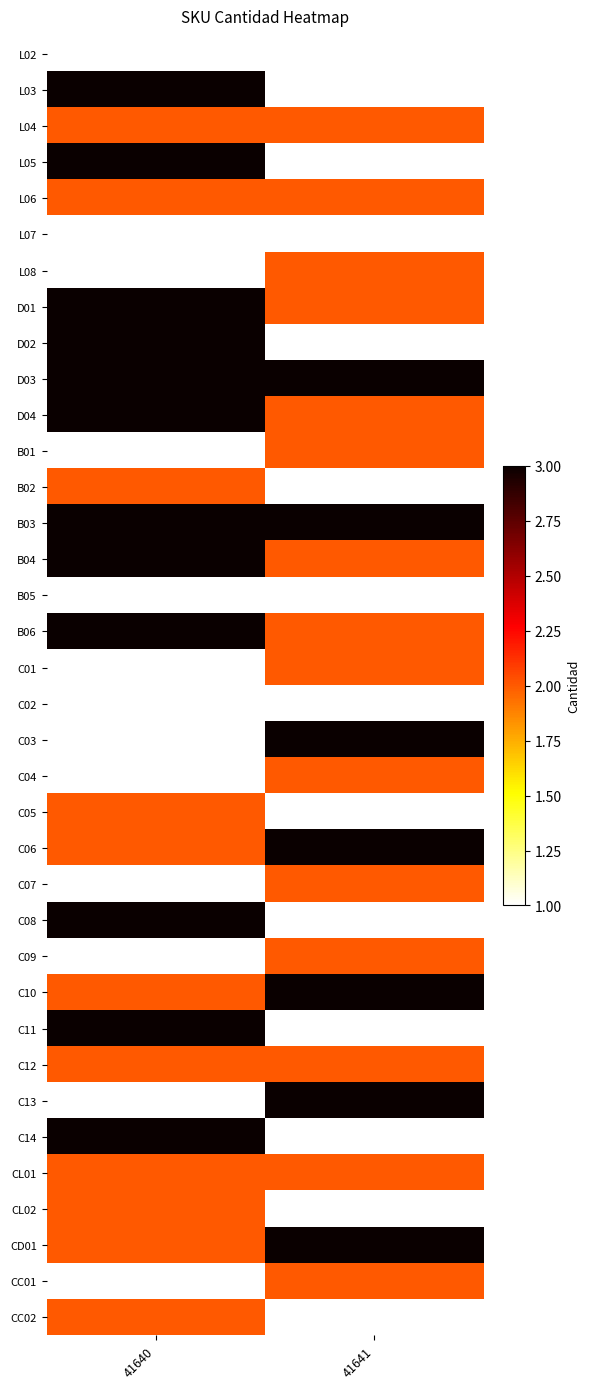

Rank the series by their maximum value, from lowest to highest.

L02, L07, B05, C02, L04, L06, L08, B01, B02, C01, C04, C05, C07, C09, C12, CL01, CL02, CC01, CC02, L03, L05, D01, D02, D03, D04, B03, B04, B06, C03, C06, C08, C10, C11, C13, C14, CD01